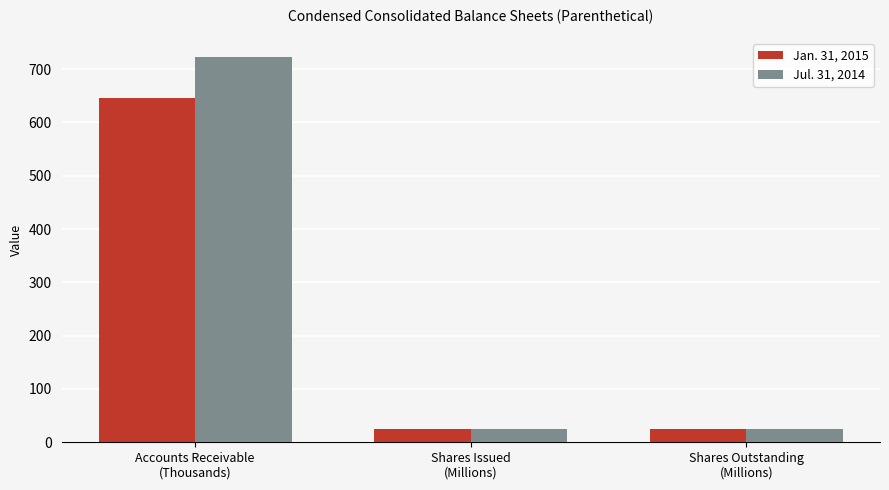

How many groups of bars are there?

3